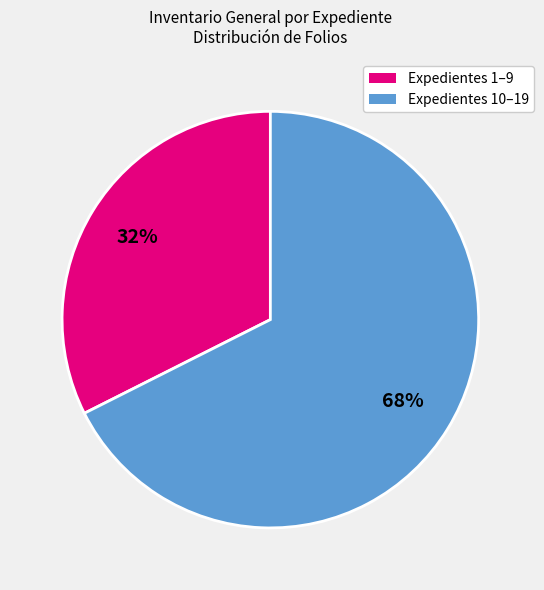

To the nearest percent, what is the average slice percentage?

50%